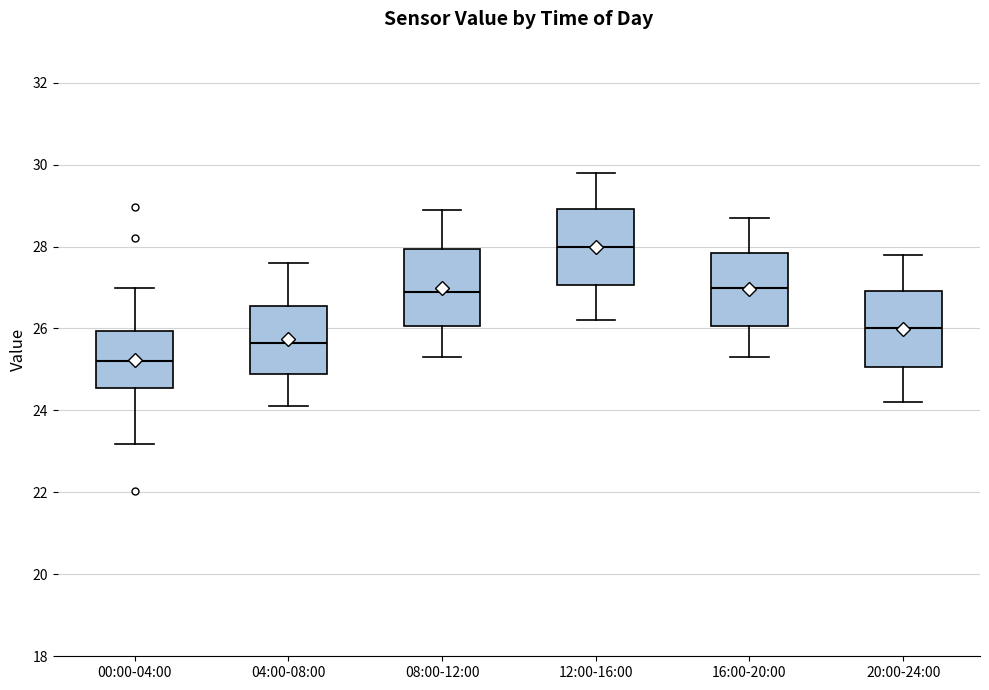

Which box has the lowest median line?

00:00-04:00